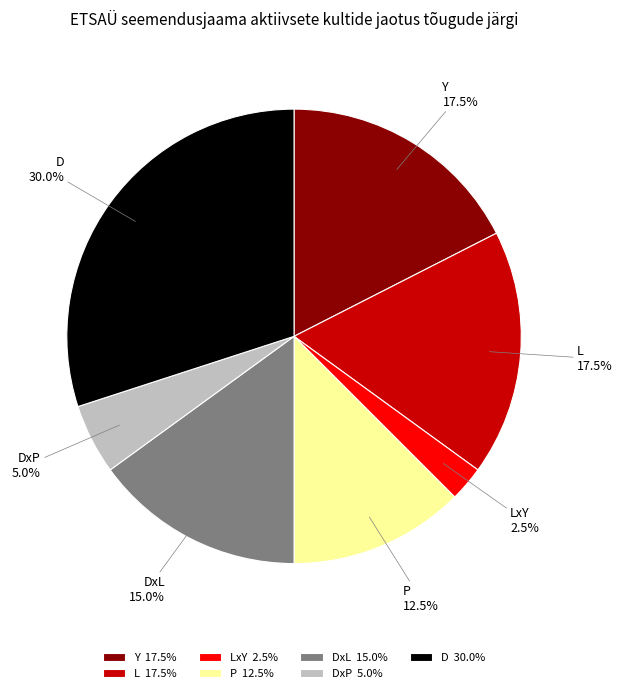

What is the ratio of the value at D 30.0% to the value at P 12.5%?

2.4